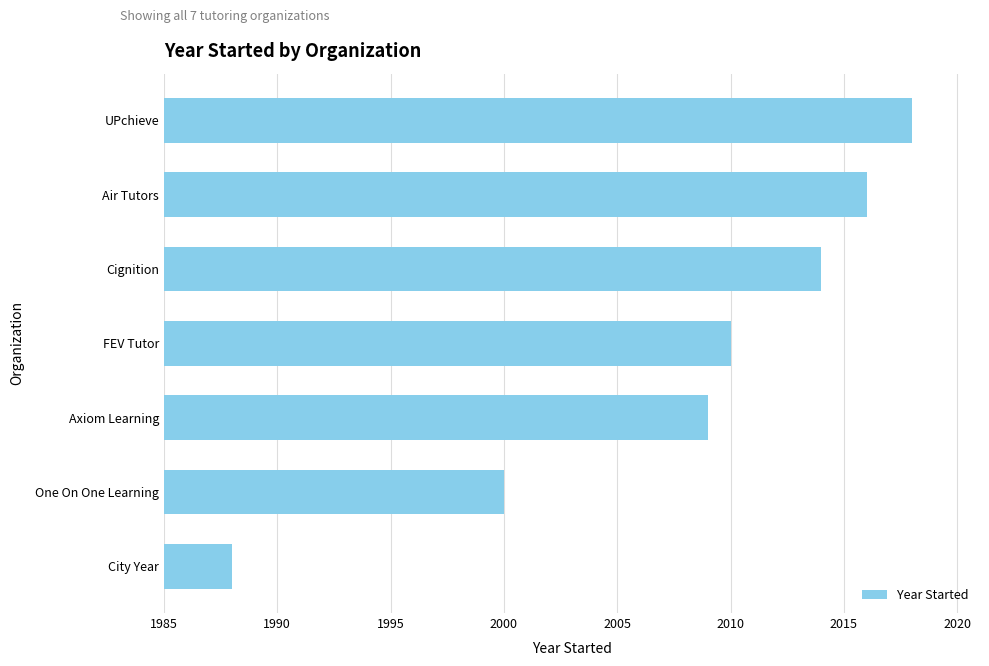

Reading top to bottom, what are all the values shown in this chart?

2018	2016	2014	2010	2009	2000	1988